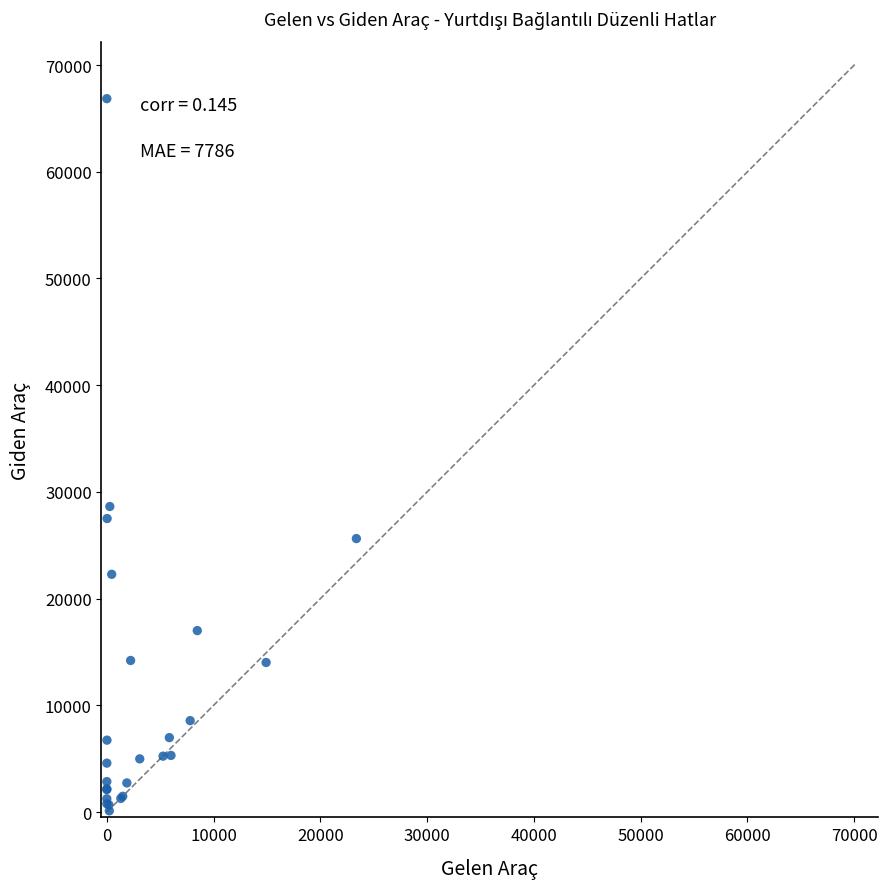

What Y value in the scatter plot is closest to 33484?

28633